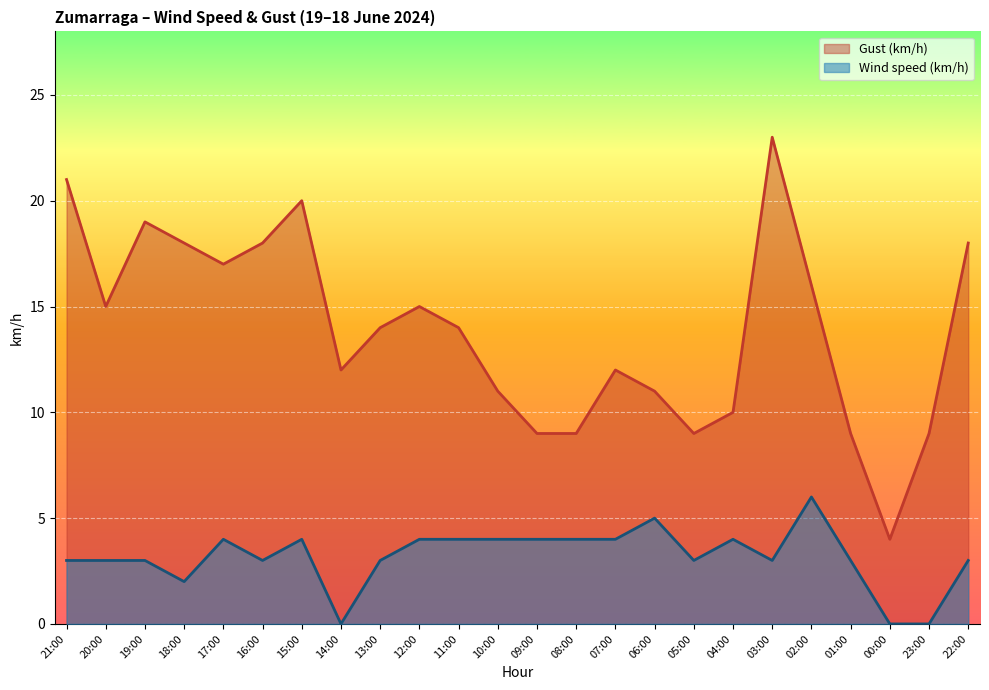

Is the value of Gust (km/h) at 08:00 greater than the value of Wind speed (km/h) at 16:00?

Yes